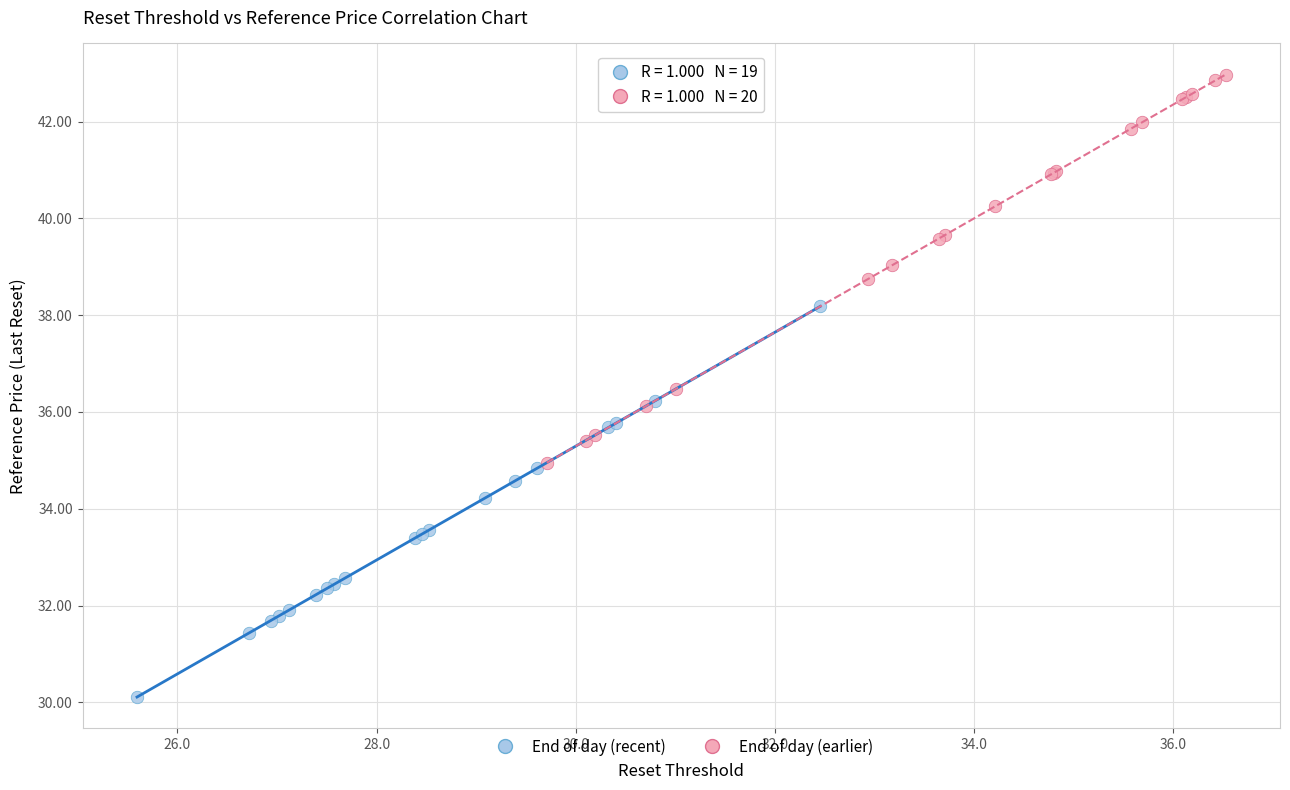

Which series contains the highest Y value?

End of day (earlier)